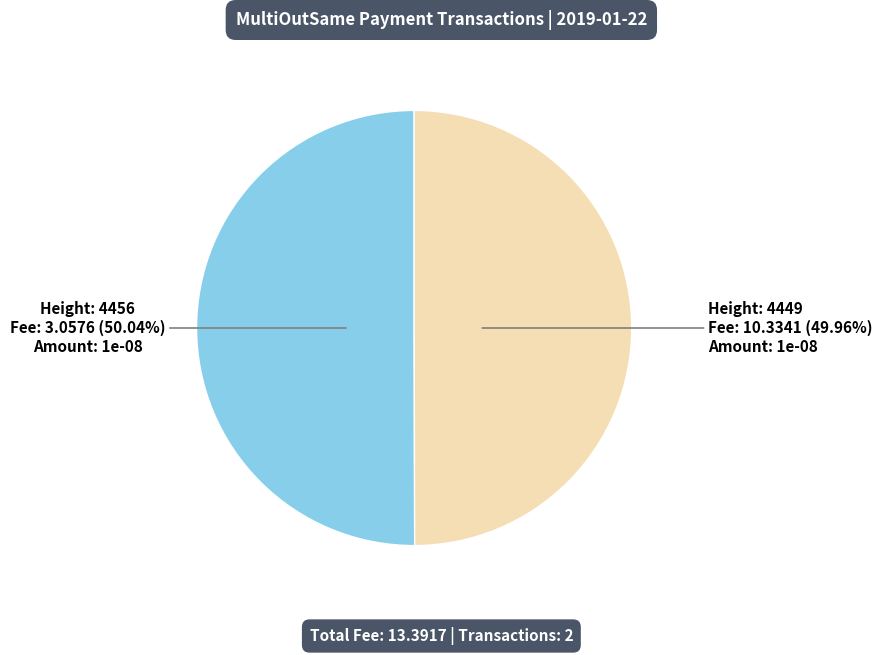

Is there a majority slice in this chart?

Yes